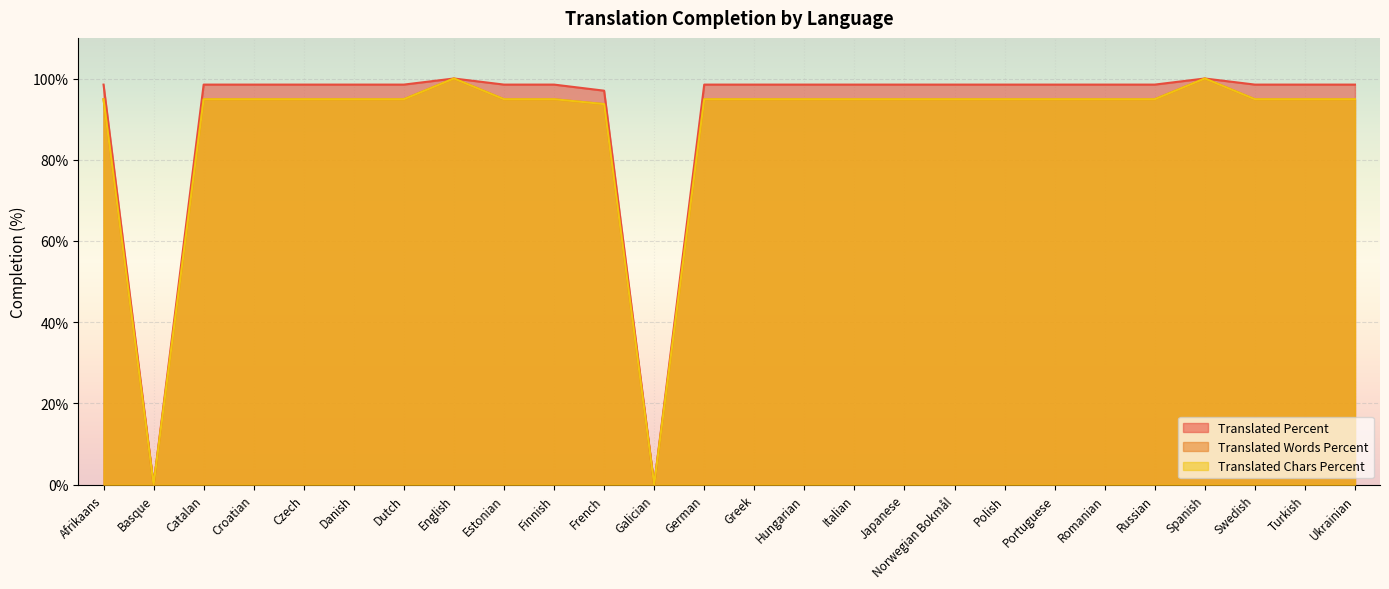

At which label does translated_words_percent reach its minimum?

Basque